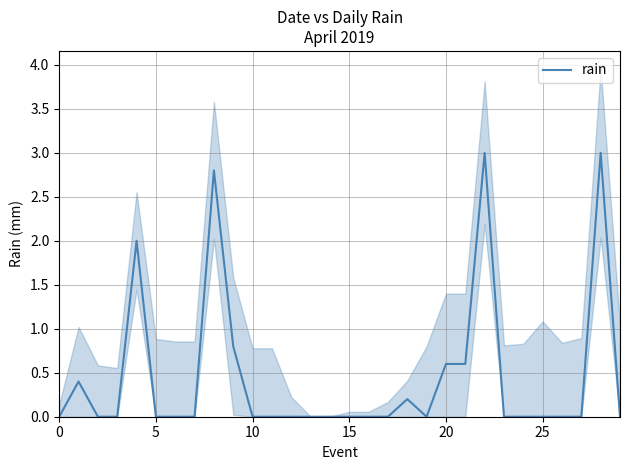

What is the difference between the maximum and minimum values?

3.0